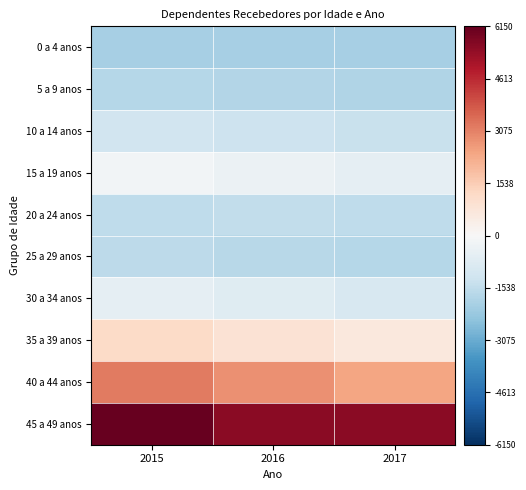

Reading left to right, extract all data points from this chart.

0 a 4 anos: 2015=-2029.9	2016=-2025.9	2017=-2024.9
5 a 9 anos: 2015=-1760.9	2016=-1823.9	2017=-1854.9
10 a 14 anos: 2015=-1171.9	2016=-1250.9	2017=-1374.9
15 a 19 anos: 2015=-187.9	2016=-352.9	2017=-533.9
20 a 24 anos: 2015=-1551.9	2016=-1536.9	2017=-1571.9
25 a 29 anos: 2015=-1587.9	2016=-1684.9	2017=-1734.9
30 a 34 anos: 2015=-542.9	2016=-725.9	2017=-998.9
35 a 39 anos: 2015=1183.1	2016=900.1	2017=640.1
40 a 44 anos: 2015=3197.1	2016=2797.1	2017=2408.1
45 a 49 anos: 2015=6150.1	2016=5527.1	2017=5527.1